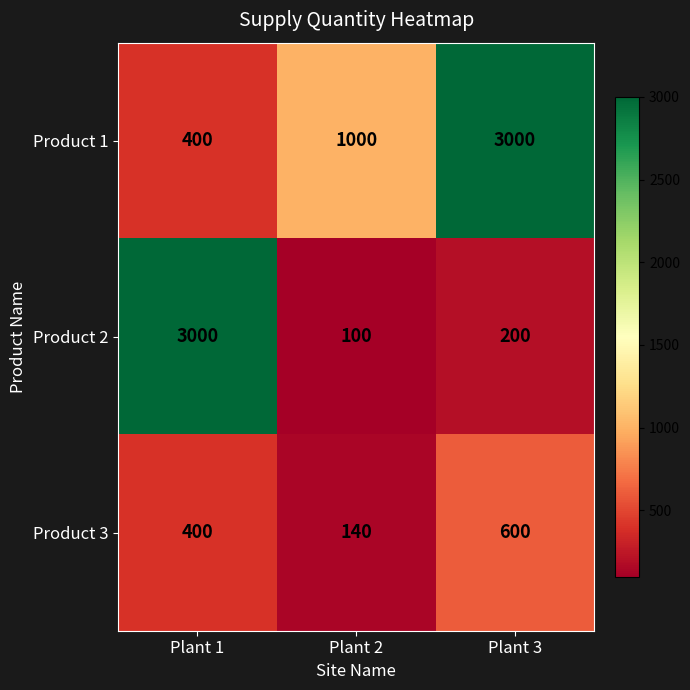

Reading left to right, what are all the values shown in this chart?

Product 1: 400	1000	3000
Product 2: 3000	100	200
Product 3: 400	140	600